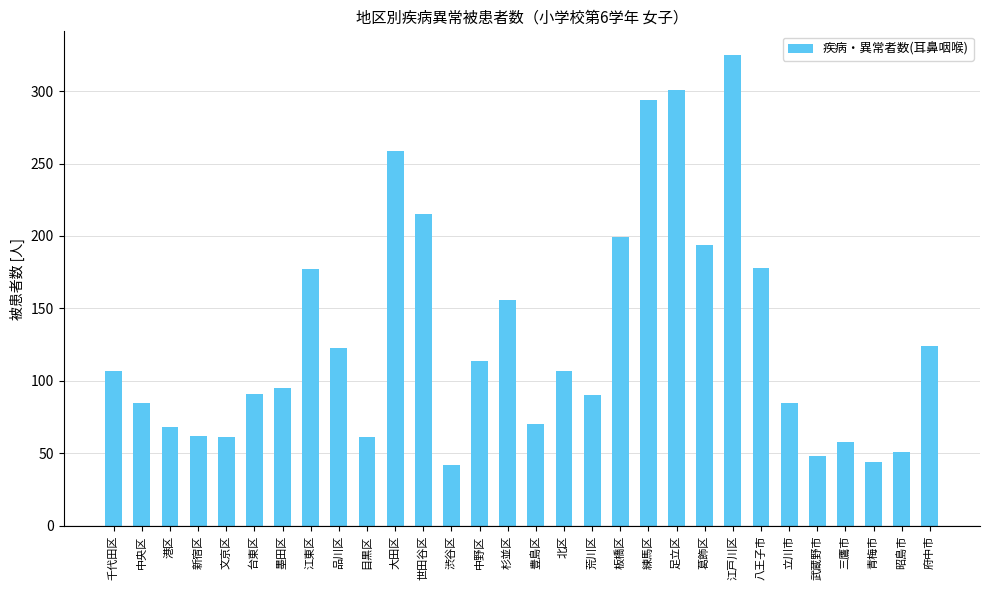

What is the change in value from 江東区 to 府中市?

-53